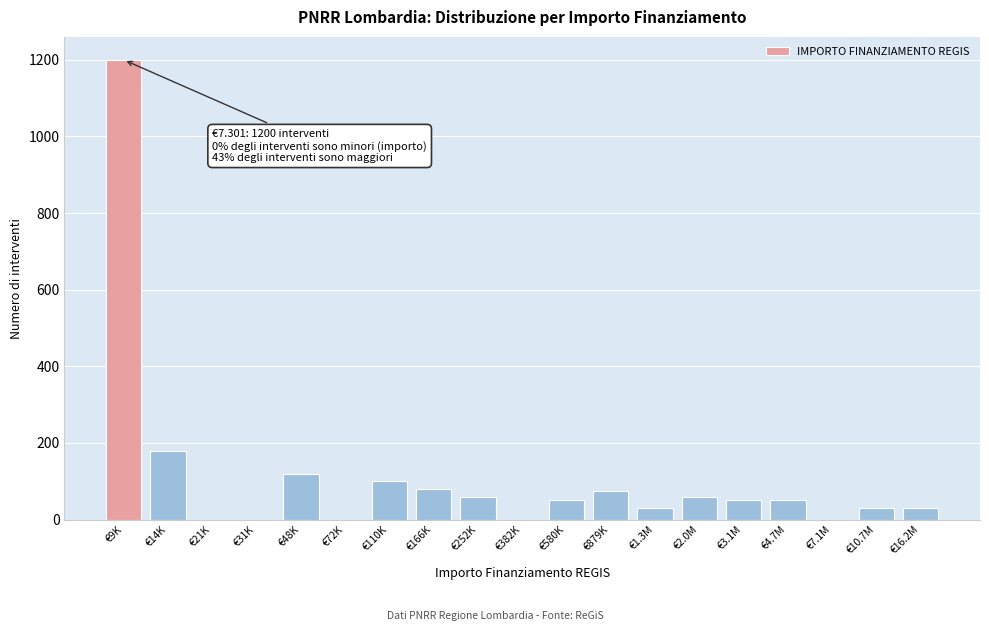

Where is the data nearest to the value 600?

€14K